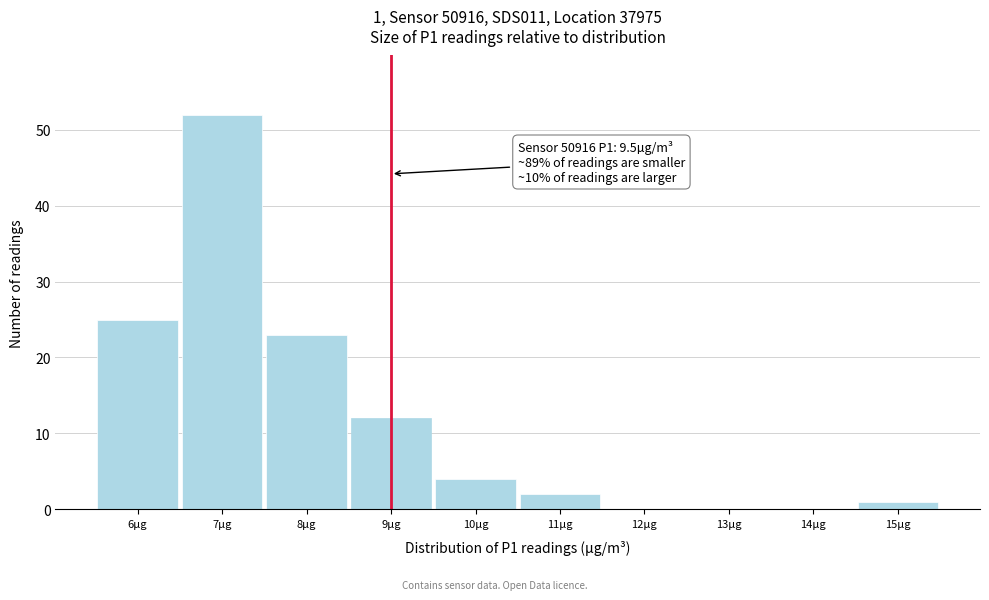

Reading left to right, what are all the values shown in this chart?

6µg=25	7µg=52	8µg=23	9µg=12	10µg=4	11µg=2	12µg=0	13µg=0	14µg=0	15µg=1